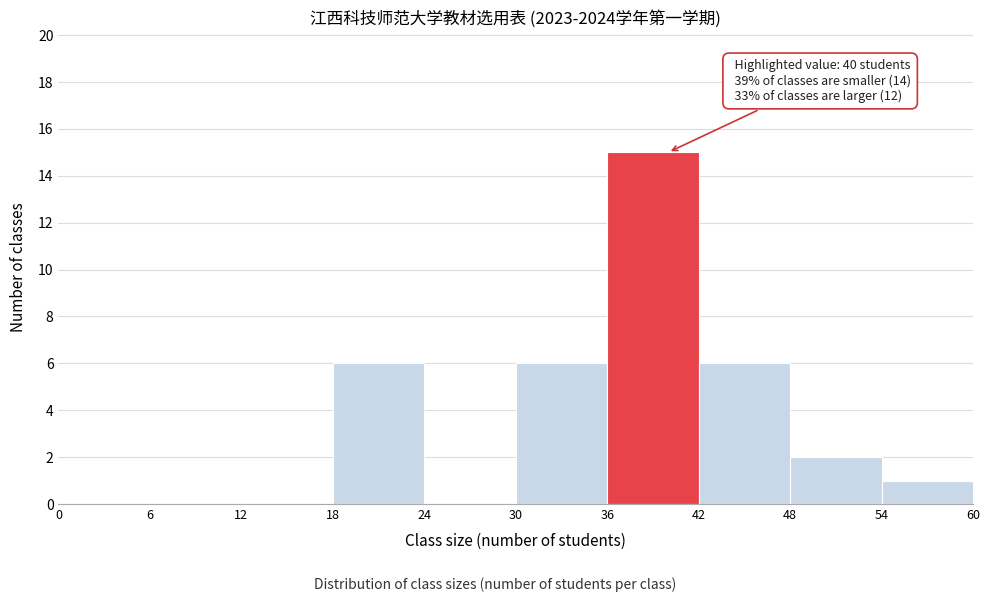

Over which range of the x-axis is the bar tallest?

36 to 42